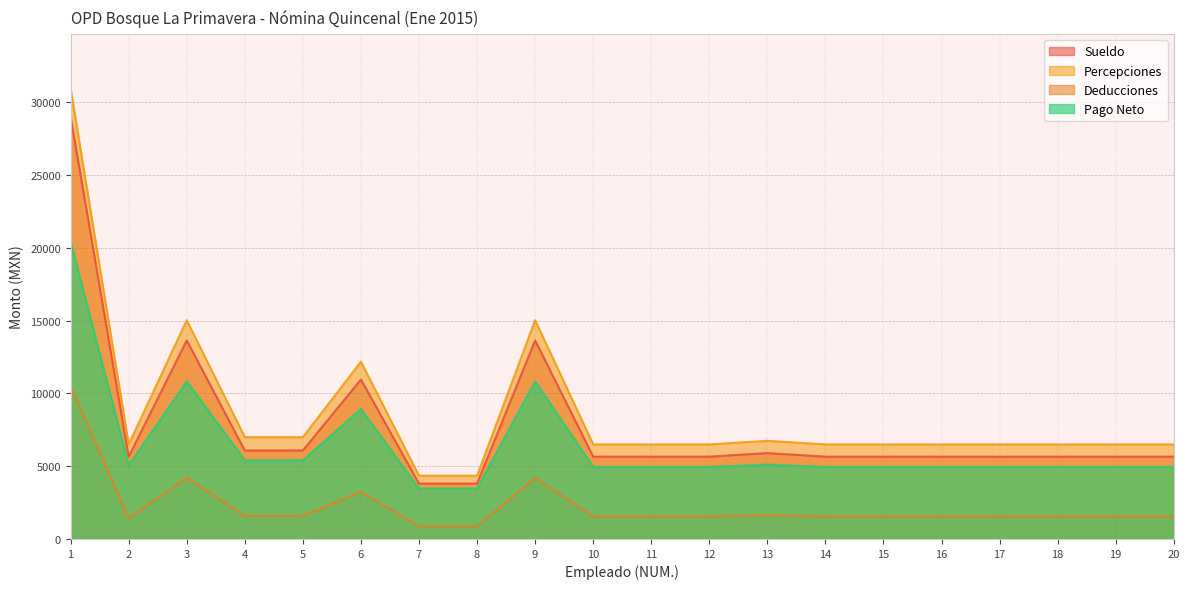

Between 1 and 20, which series saw the biggest shift?

Percepciones